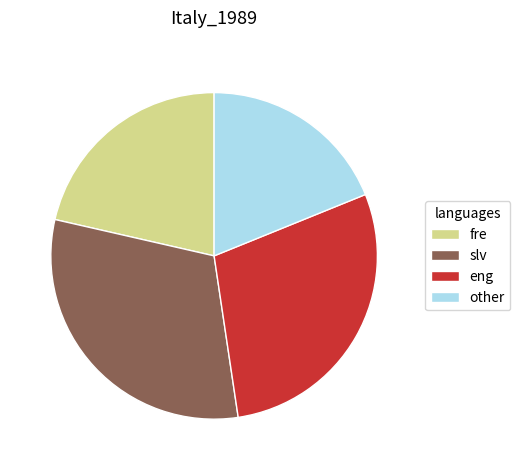

Approximately how many times larger is the value at fre compared to eng?

0.7